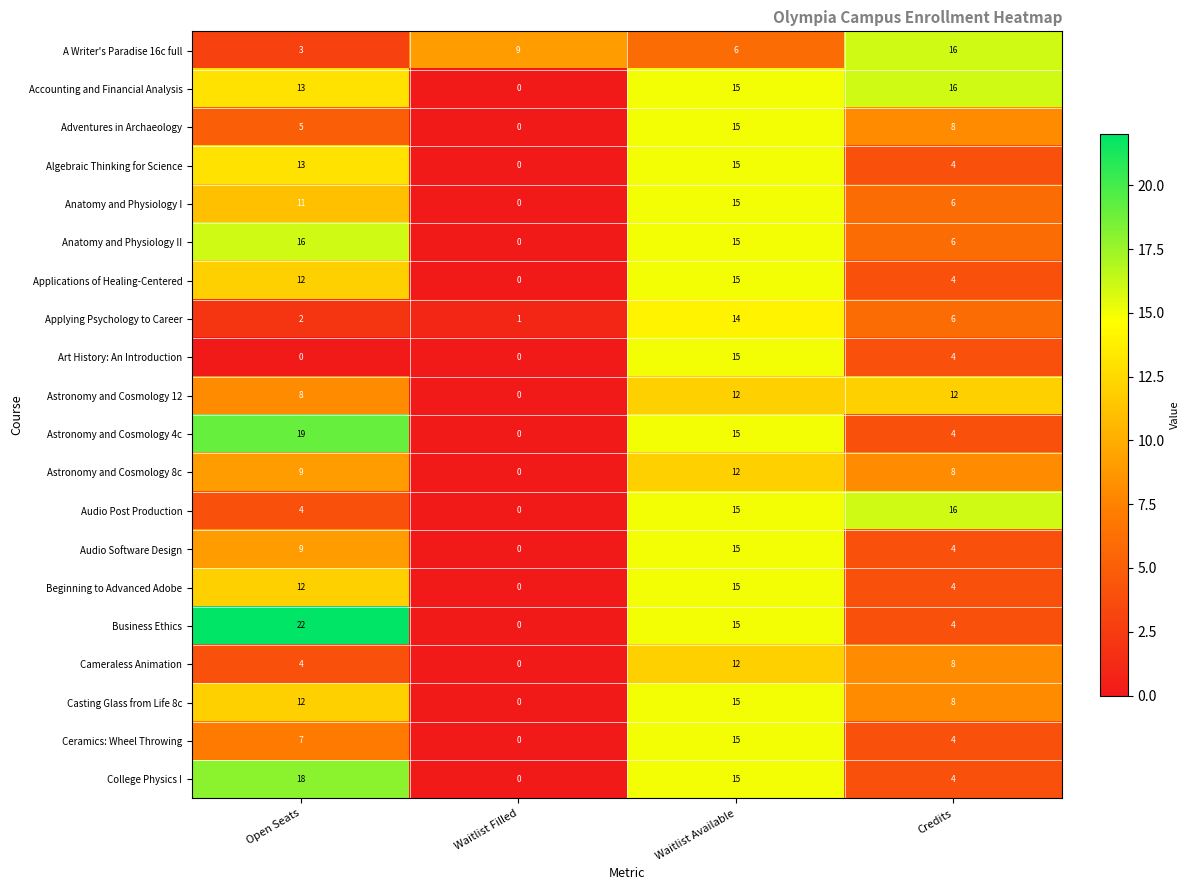

Is it true that Astronomy and Cosmology 4c equals 10 at Waitlist Available?

False